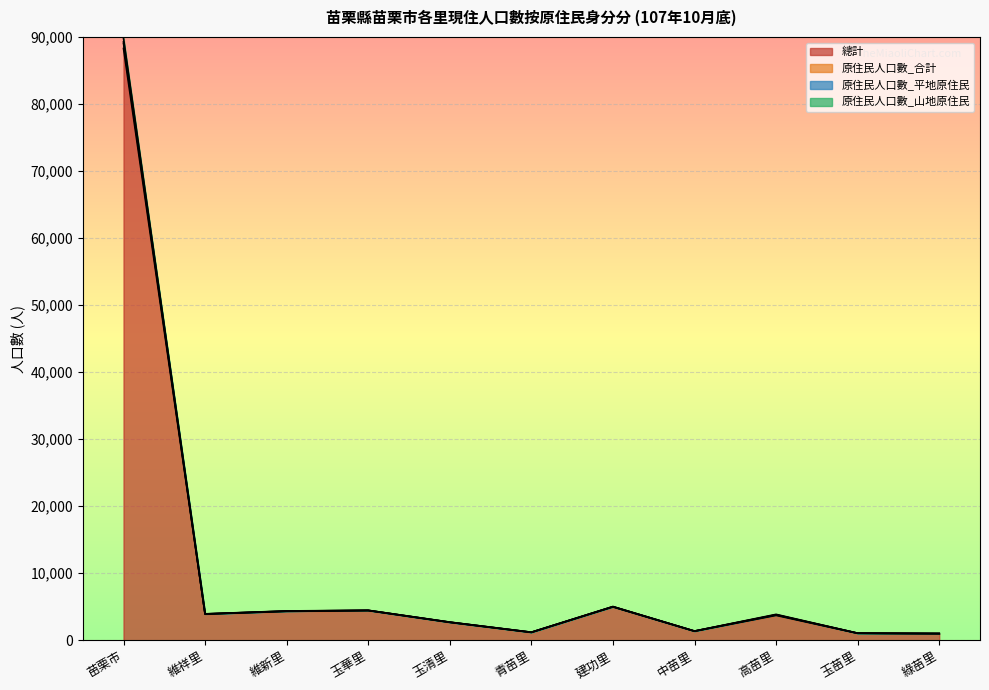

What is the approximate value of 原住民人口數_合計 at 青苗里?

1203